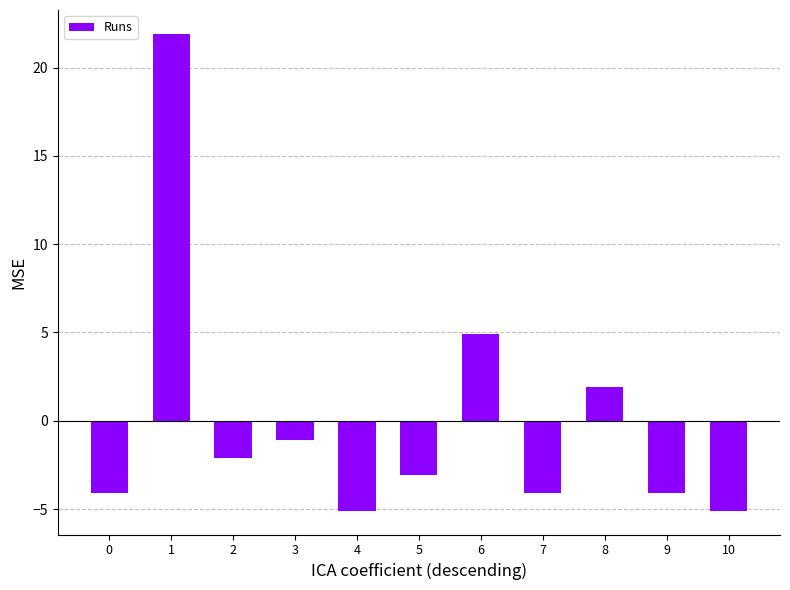

How many bars are there in total?

11